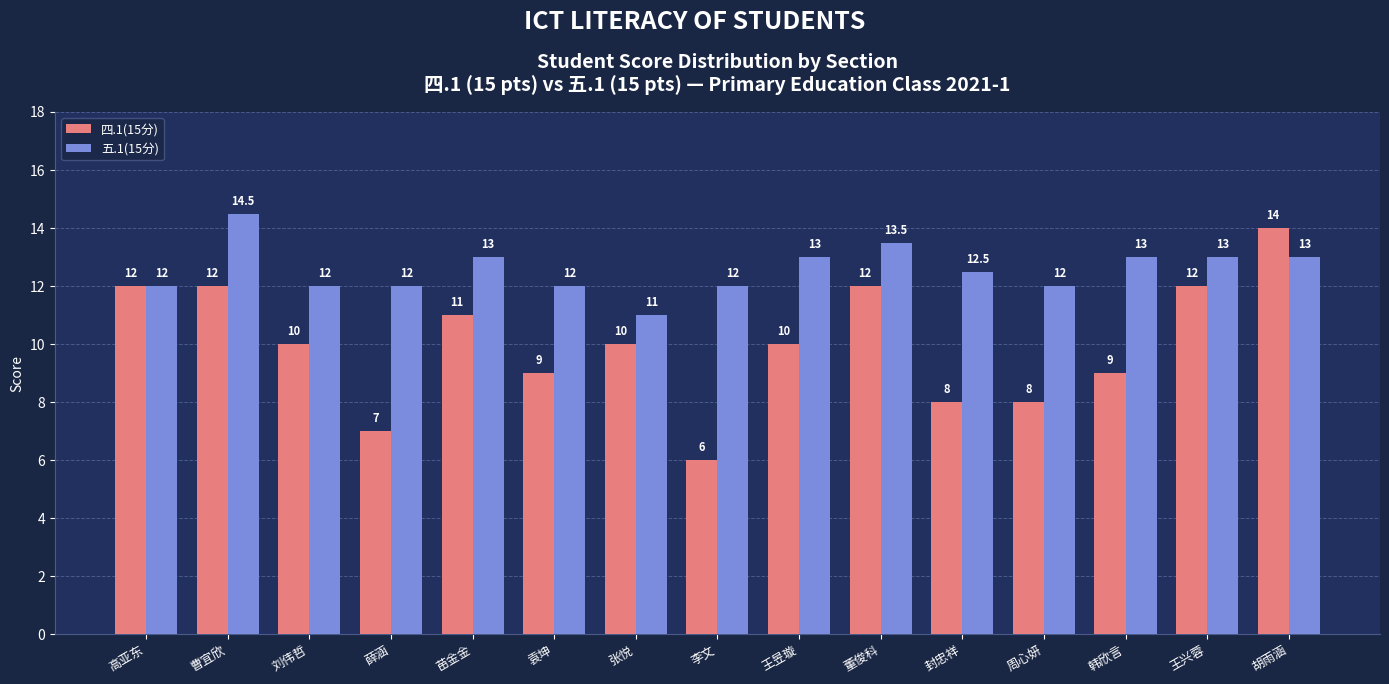

What is the spread (max minus min) of values at 薛涵?

5.0